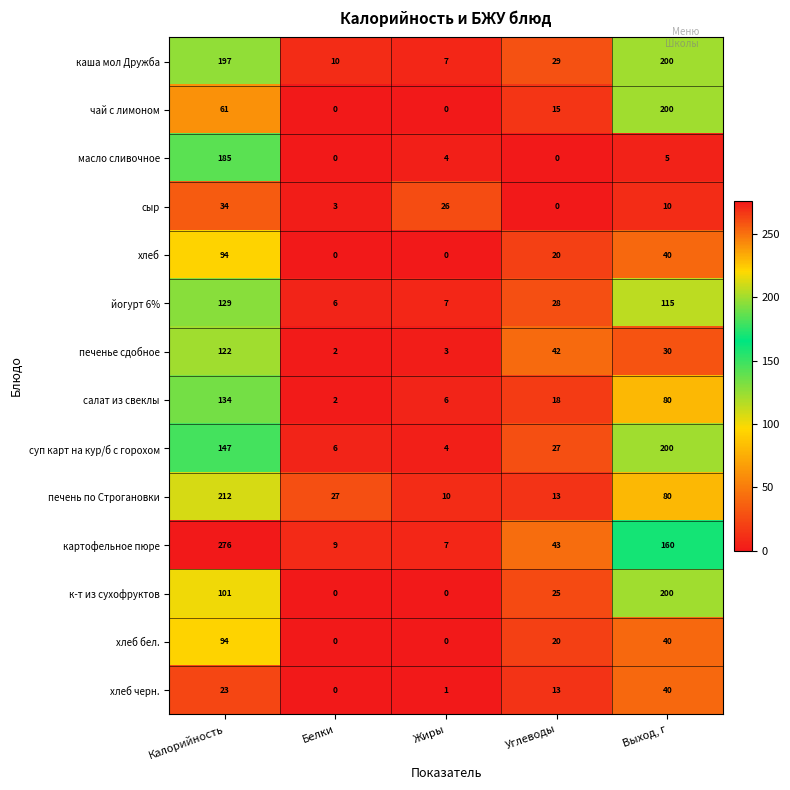

At how many categories does at least one series exceed 243?

1